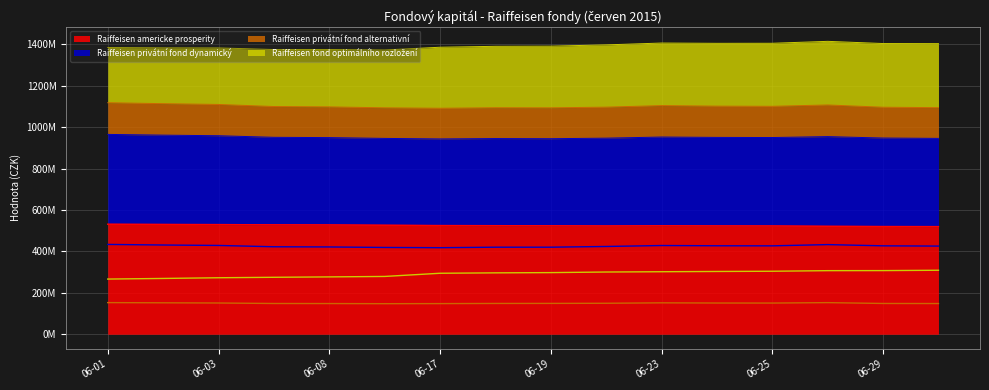

At which label does Raiffeisen americke prosperity reach its peak?

06-01